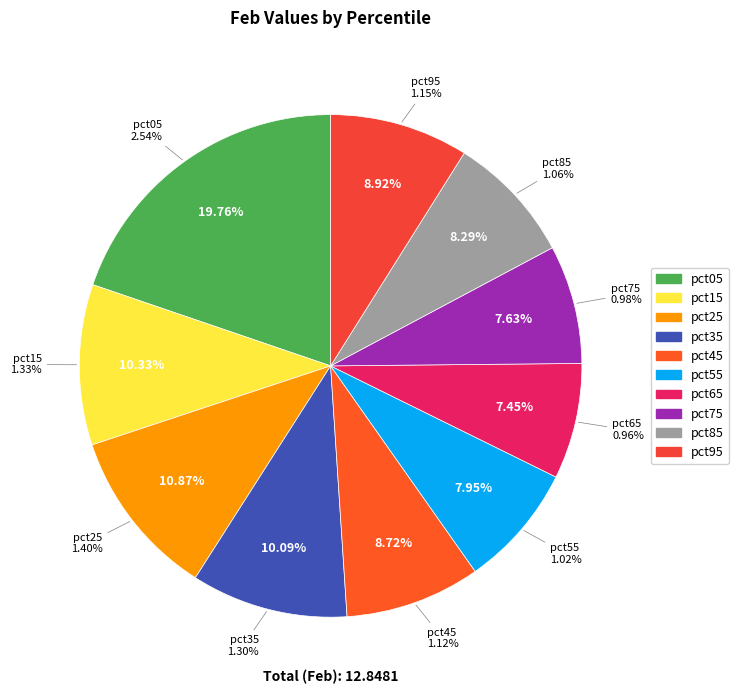

What is the change in value from pct15 to pct75?

-0.3